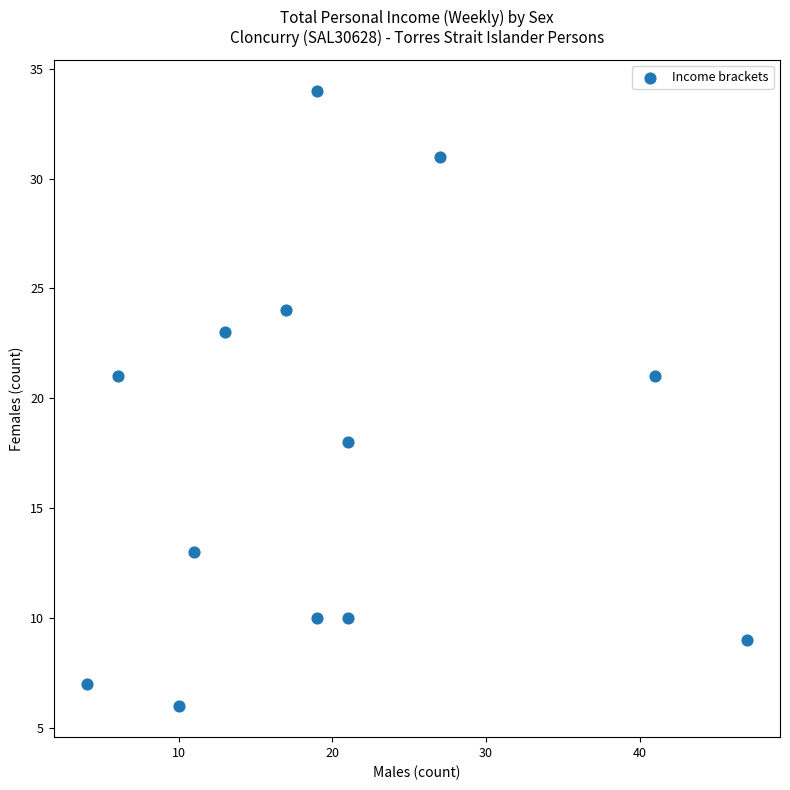

What is the range of Y values (max minus min)?

28